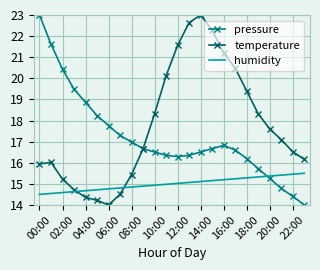

What is the smallest value displayed?

14.0